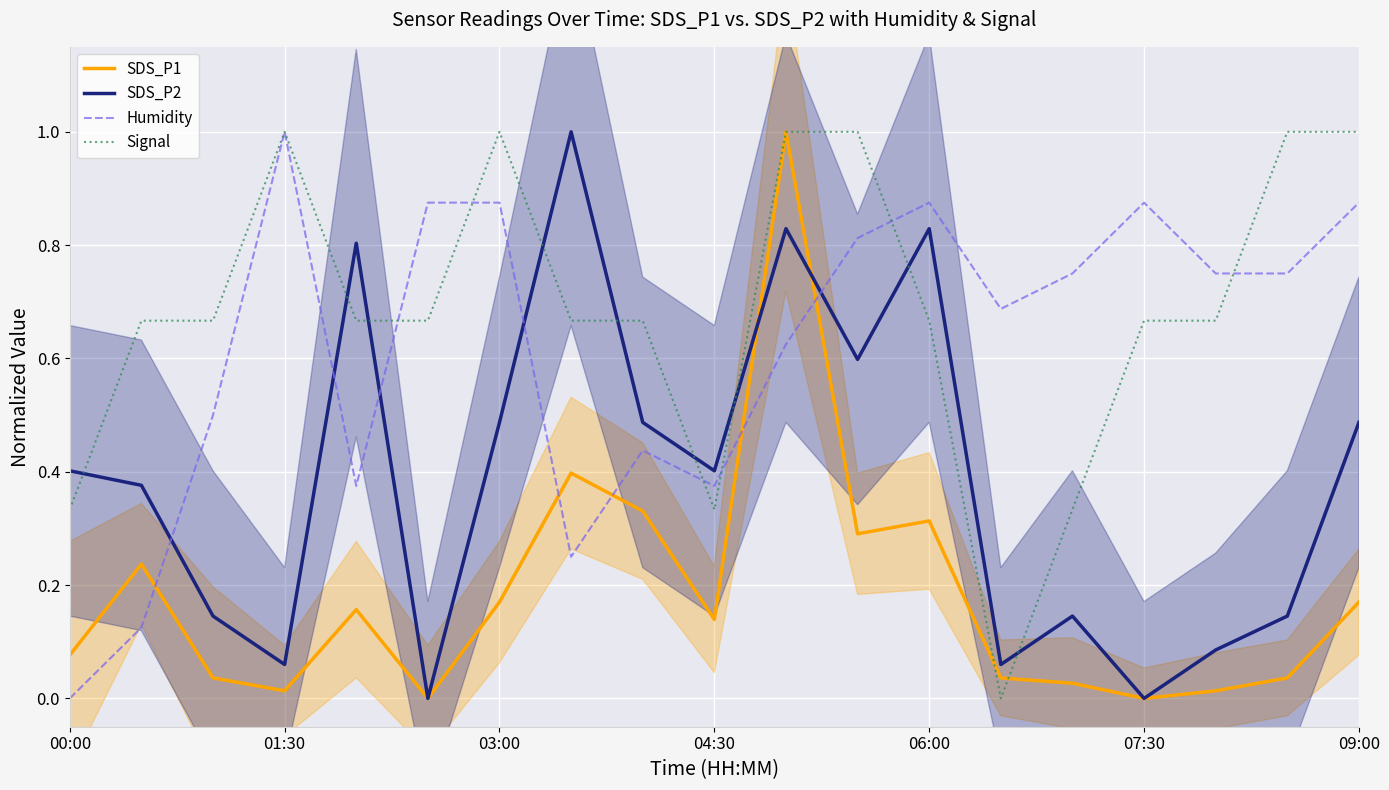

Does the chart display data point markers on the line(s)?

No